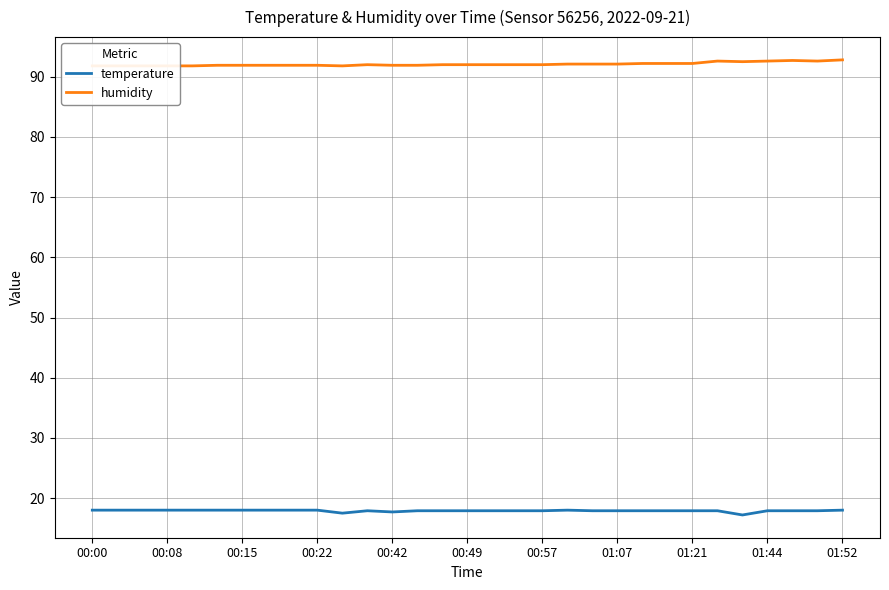

The humidity series shows 92.6 at 29. True or false?

True